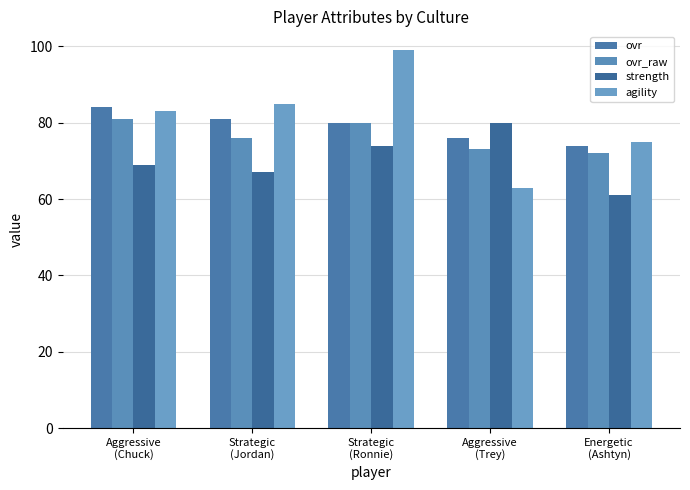

List the series in order of their overall mean, lowest first.

strength, ovr_raw, ovr, agility